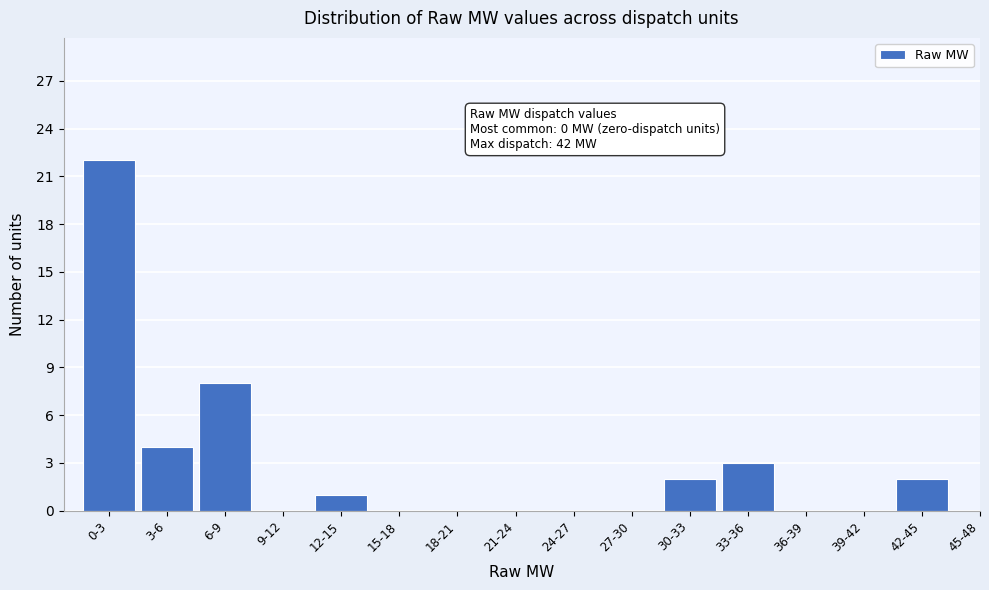

Reading right to left, transcribe all the data shown in this chart.

45-48=0	42-45=2	39-42=0	36-39=0	33-36=3	30-33=2	27-30=0	24-27=0	21-24=0	18-21=0	15-18=0	12-15=1	9-12=0	6-9=8	3-6=4	0-3=22